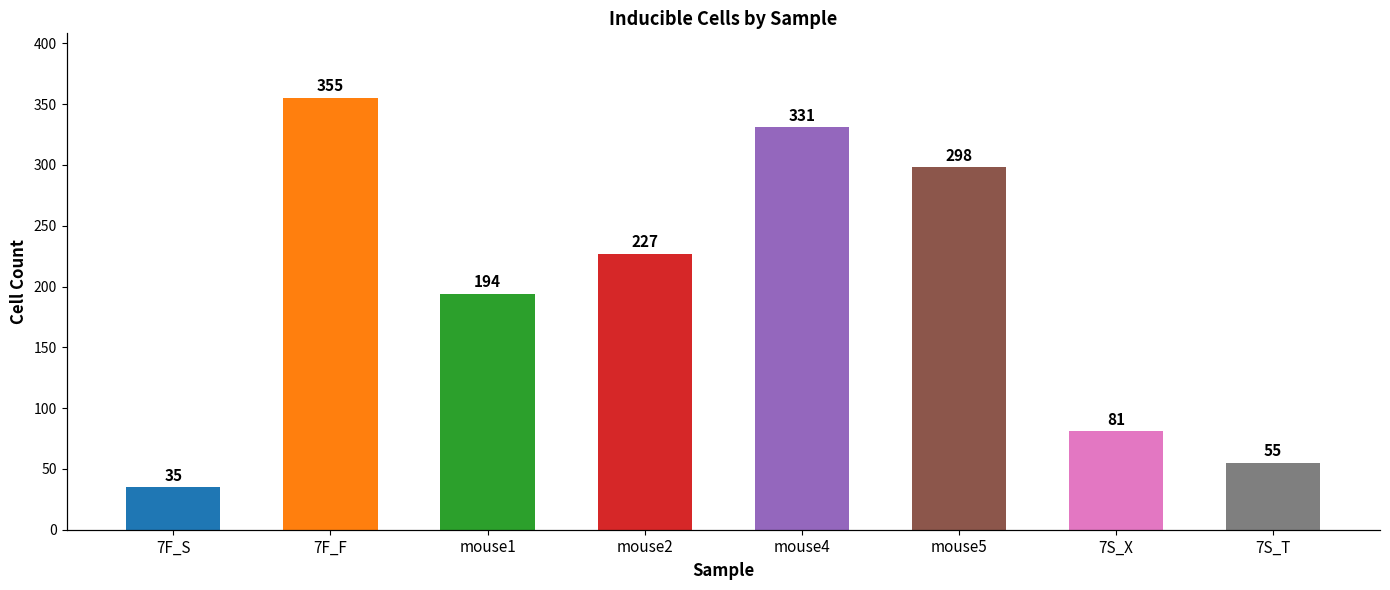

How many bars are there in each group?

2